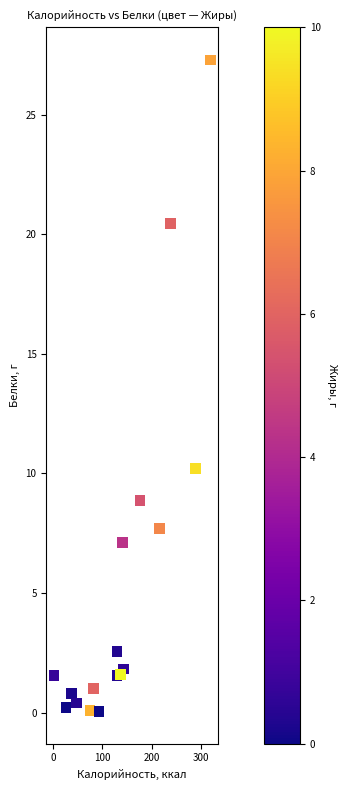

What Y value in the scatter plot is closest to 13?

10.2